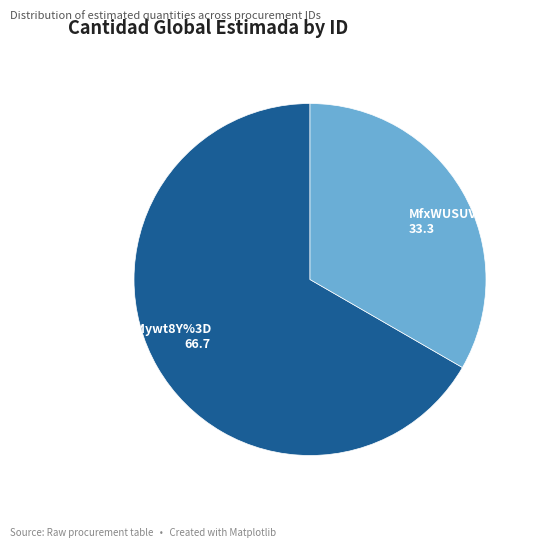

What percentage is the MfxWUSUVZd0%3D slice, to the nearest percent?

33%